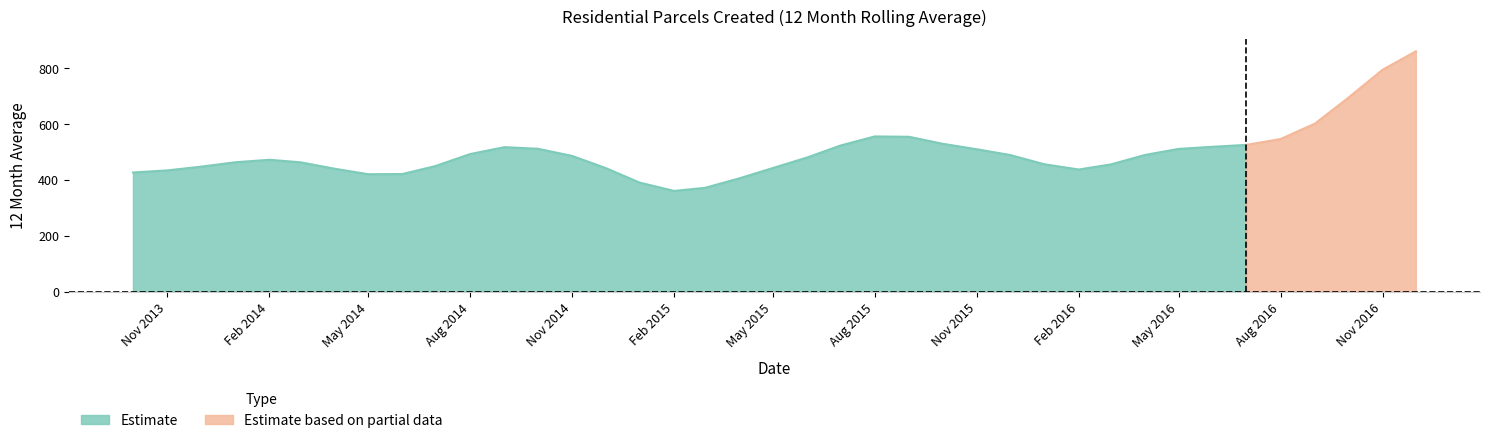

What is the highest value of the Estimate series?

555.5